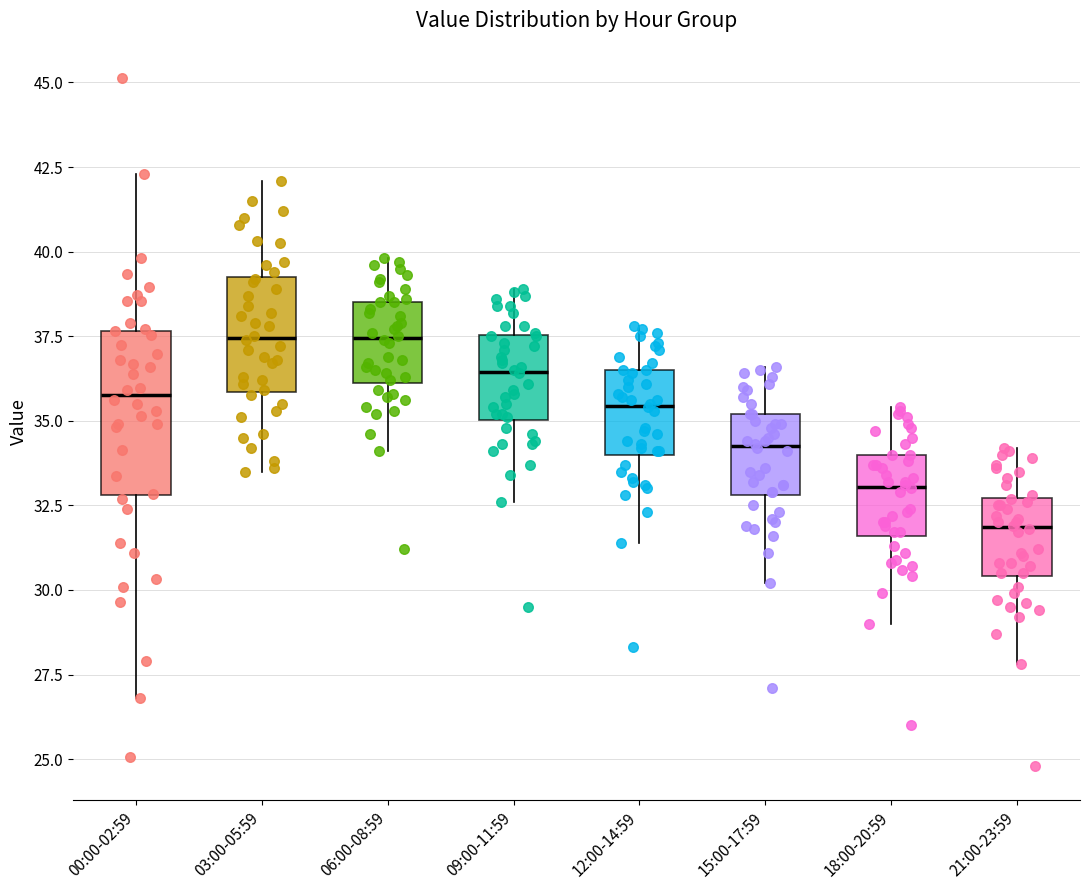

Which box is the tallest, from its lower edge to its upper edge?

00:00-02:59